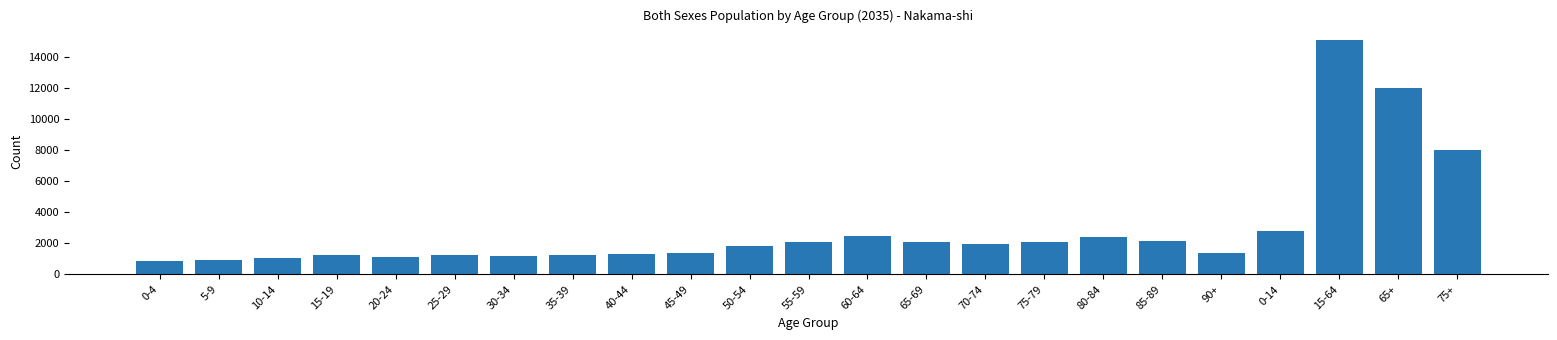

What is the maximum value shown in the chart?

15070